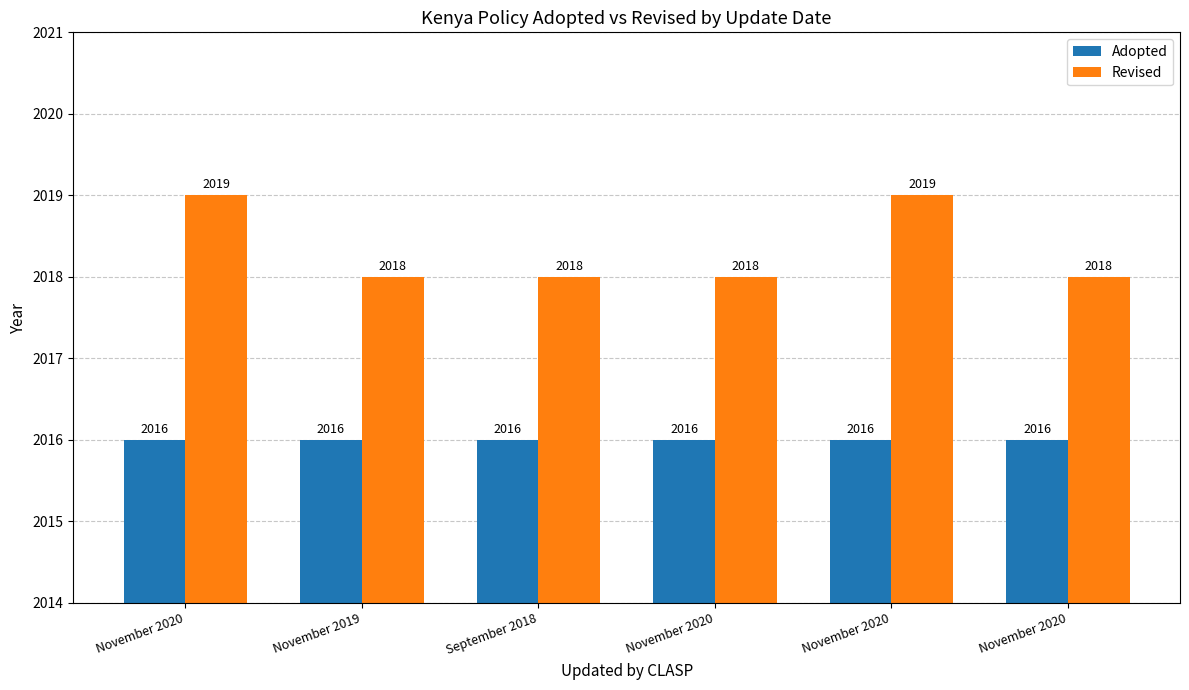

List the labels in order of Revised value, largest first.

November 2020, November 2020, November 2019, September 2018, November 2020, November 2020